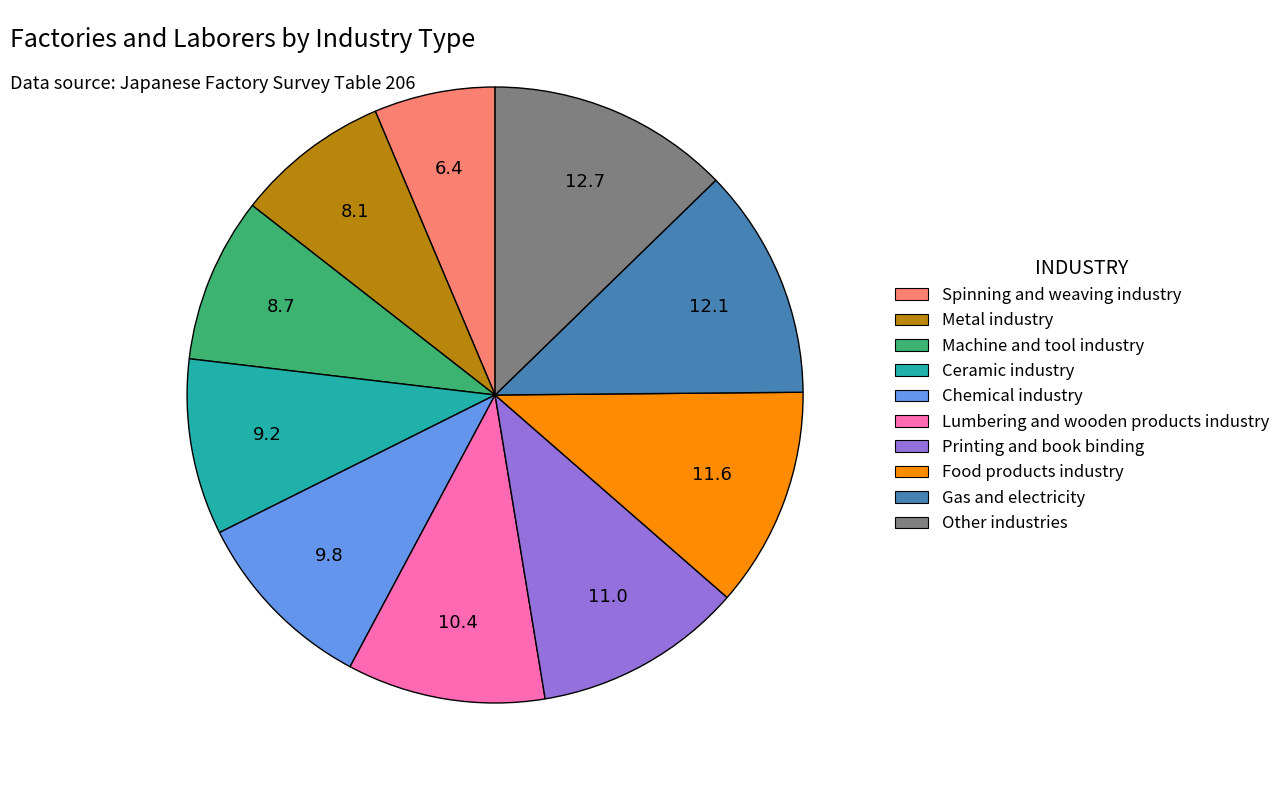

What is the ratio of the value at Machine and tool industry to the value at Ceramic industry?

0.9